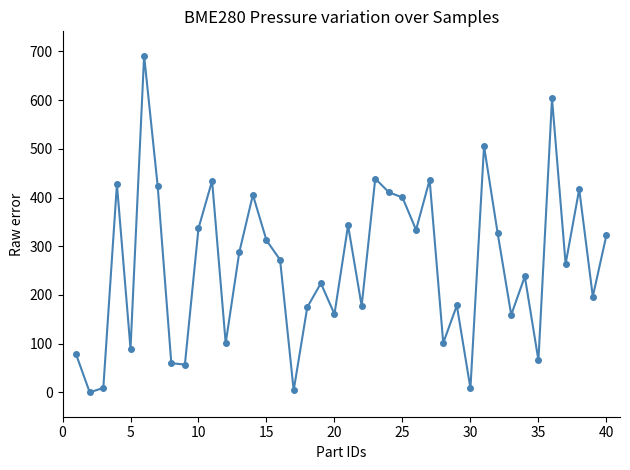

What is the difference between the maximum and minimum values?

691.2